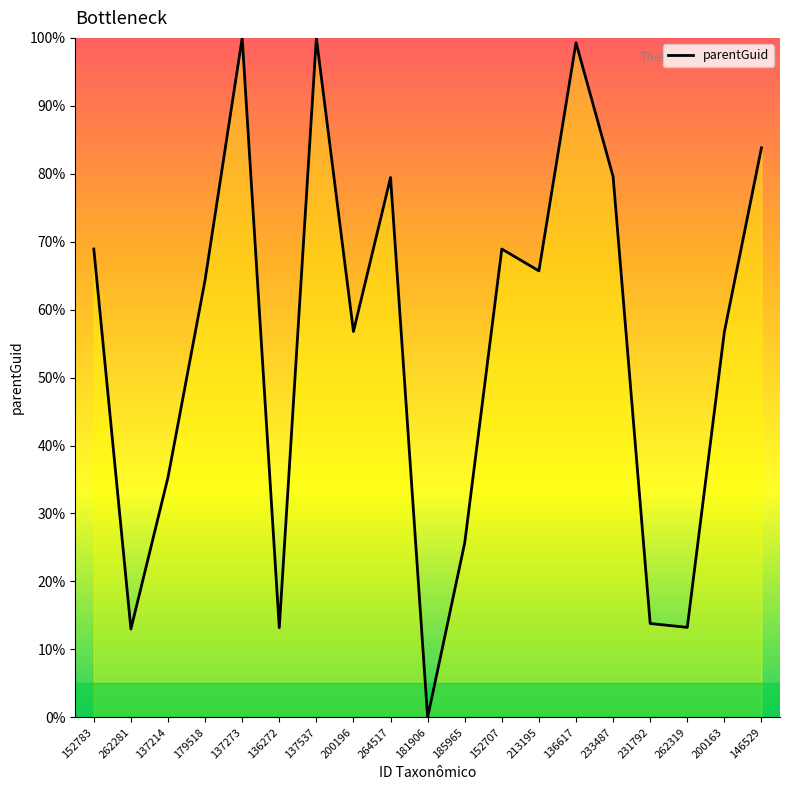

At which category does the data reach its first local peak?

137273